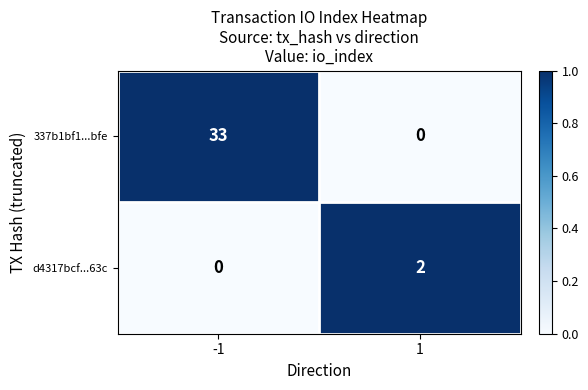

What is the spread (max minus min) of values at 1?

2